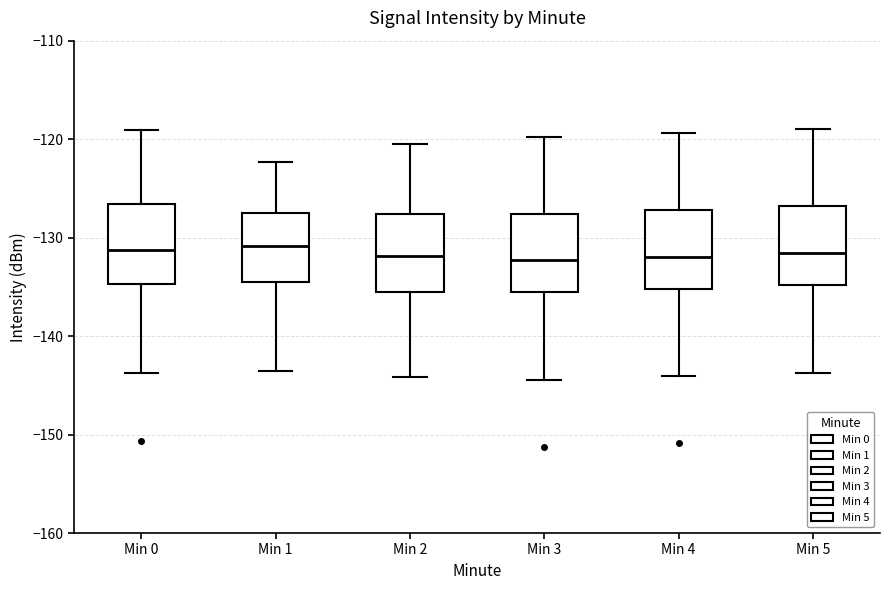

Reading left to right, transcribe this box plot: for each box, give where its median line is, the range the box spans, and where its two whiskers end, as read against the y-axis. The values are not printed on the chart, so give them approximately, as read against the axis.

Min 0: median -131, box -135 to -127, whiskers -144 to -119
Min 1: median -131, box -135 to -127, whiskers -143 to -122
Min 2: median -132, box -136 to -128, whiskers -144 to -120
Min 3: median -132, box -135 to -128, whiskers -144 to -120
Min 4: median -132, box -135 to -127, whiskers -144 to -119
Min 5: median -132, box -135 to -127, whiskers -144 to -119